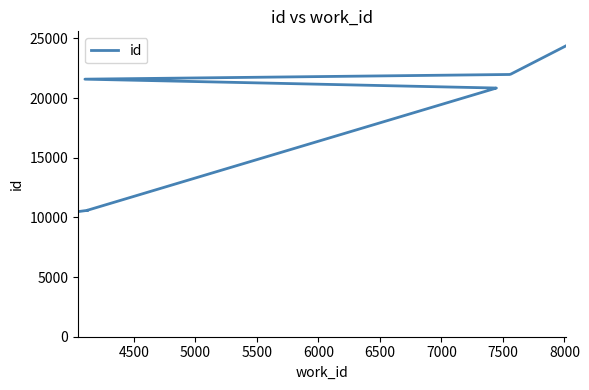

How many series are shown in this chart?

1